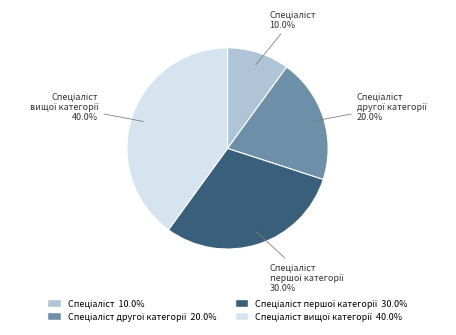

How many slices are in this pie chart?

4